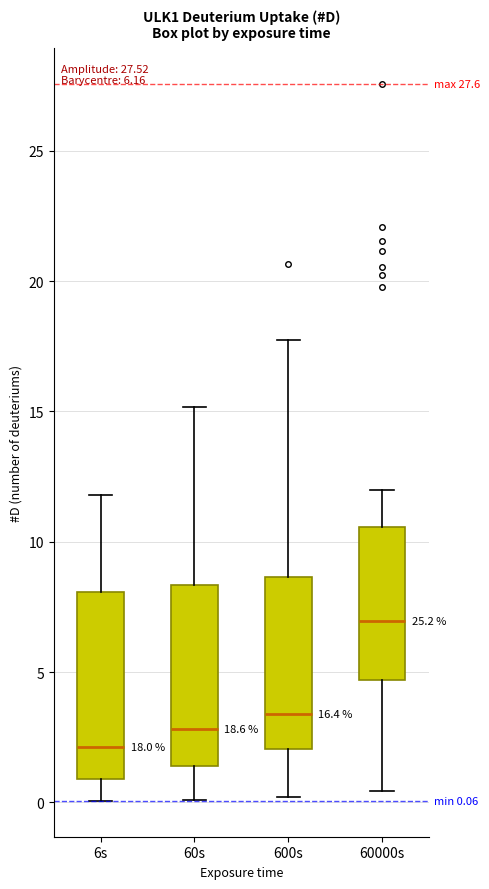

Which box has the highest median line?

60000s